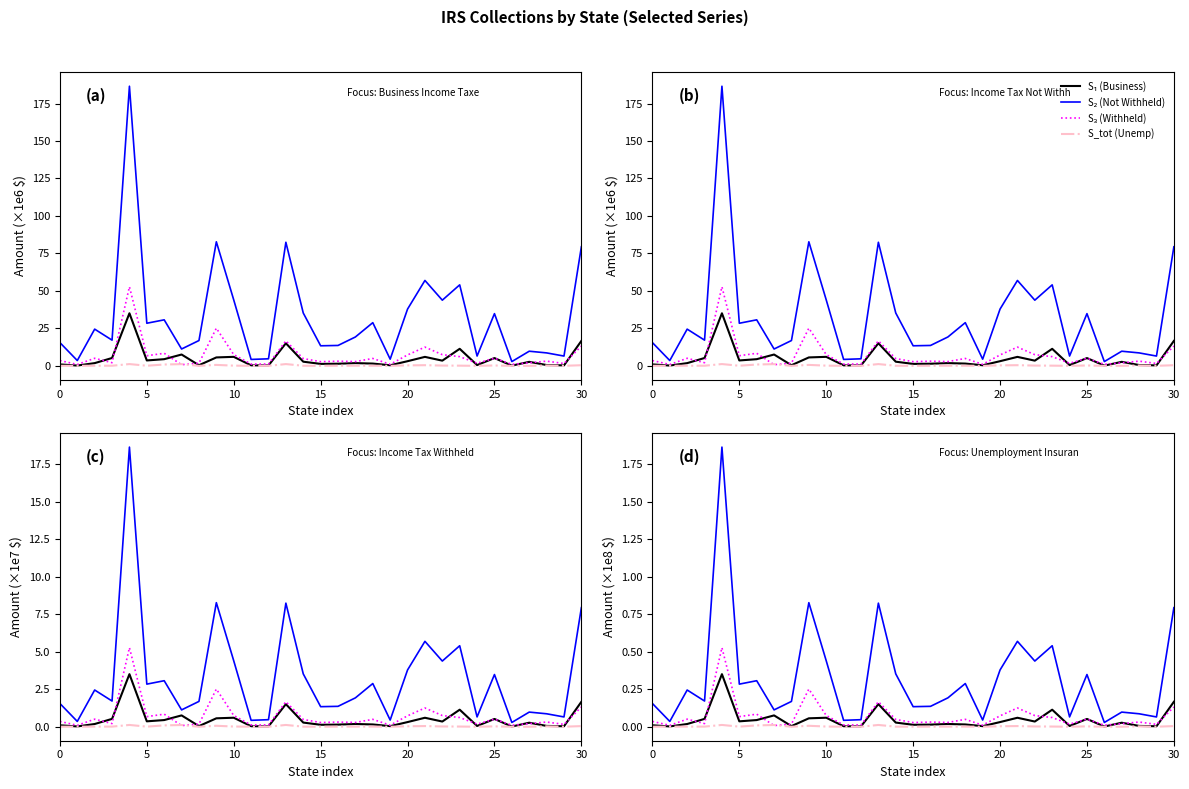

True or false: Income Tax Withheld has more than 2 points higher than both neighbors.

True